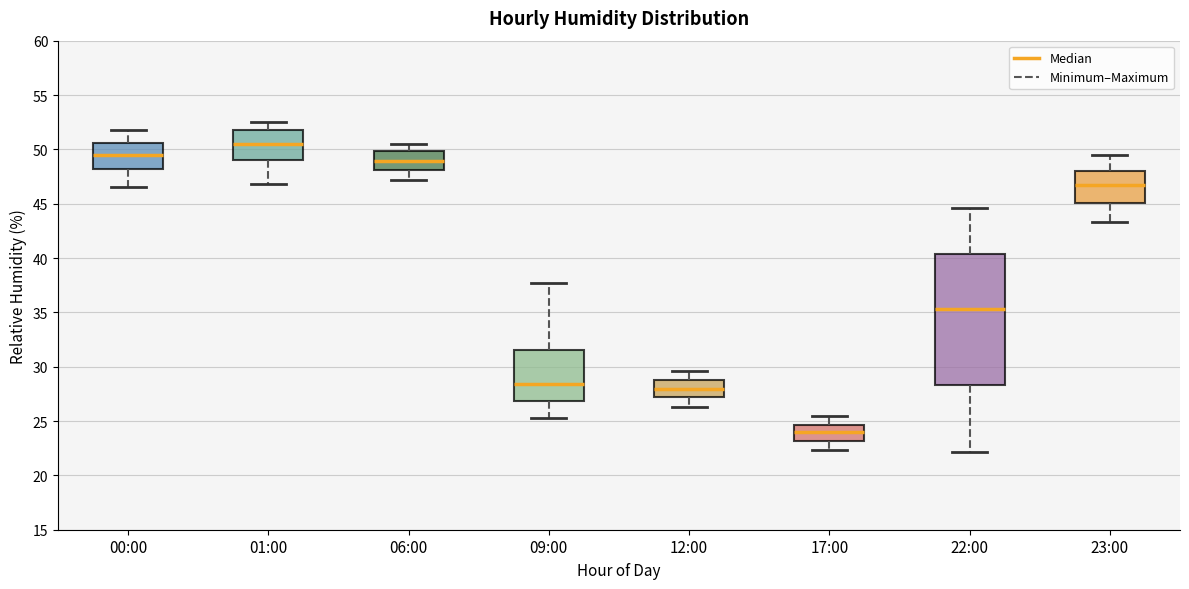

Reading left to right, transcribe this box plot: for each box, give where its median line is, the range the box spans, and where its two whiskers end, as read against the y-axis. The values are not printed on the chart, so give them approximately, as read against the axis.

00:00: median 49.5, box 48.0 to 50.5, whiskers 46.5 to 52.0
01:00: median 50.5, box 49.0 to 52.0, whiskers 47.0 to 52.5
06:00: median 49.0, box 48.0 to 50.0, whiskers 47.0 to 50.5
09:00: median 28.5, box 27.0 to 31.5, whiskers 25.5 to 37.5
12:00: median 28.0, box 27.0 to 29.0, whiskers 26.5 to 29.5
17:00: median 24.0, box 23.0 to 24.5, whiskers 22.5 to 25.5
22:00: median 35.5, box 28.5 to 40.5, whiskers 22.0 to 44.5
23:00: median 46.5, box 45.0 to 48.0, whiskers 43.5 to 49.5